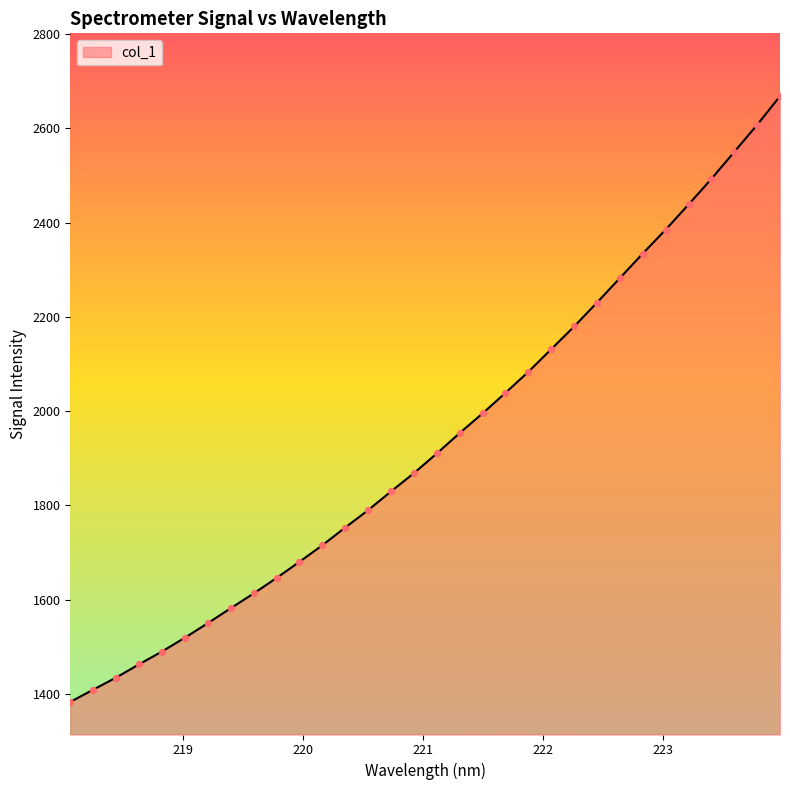

What is the difference between the maximum and minimum values?

1285.5